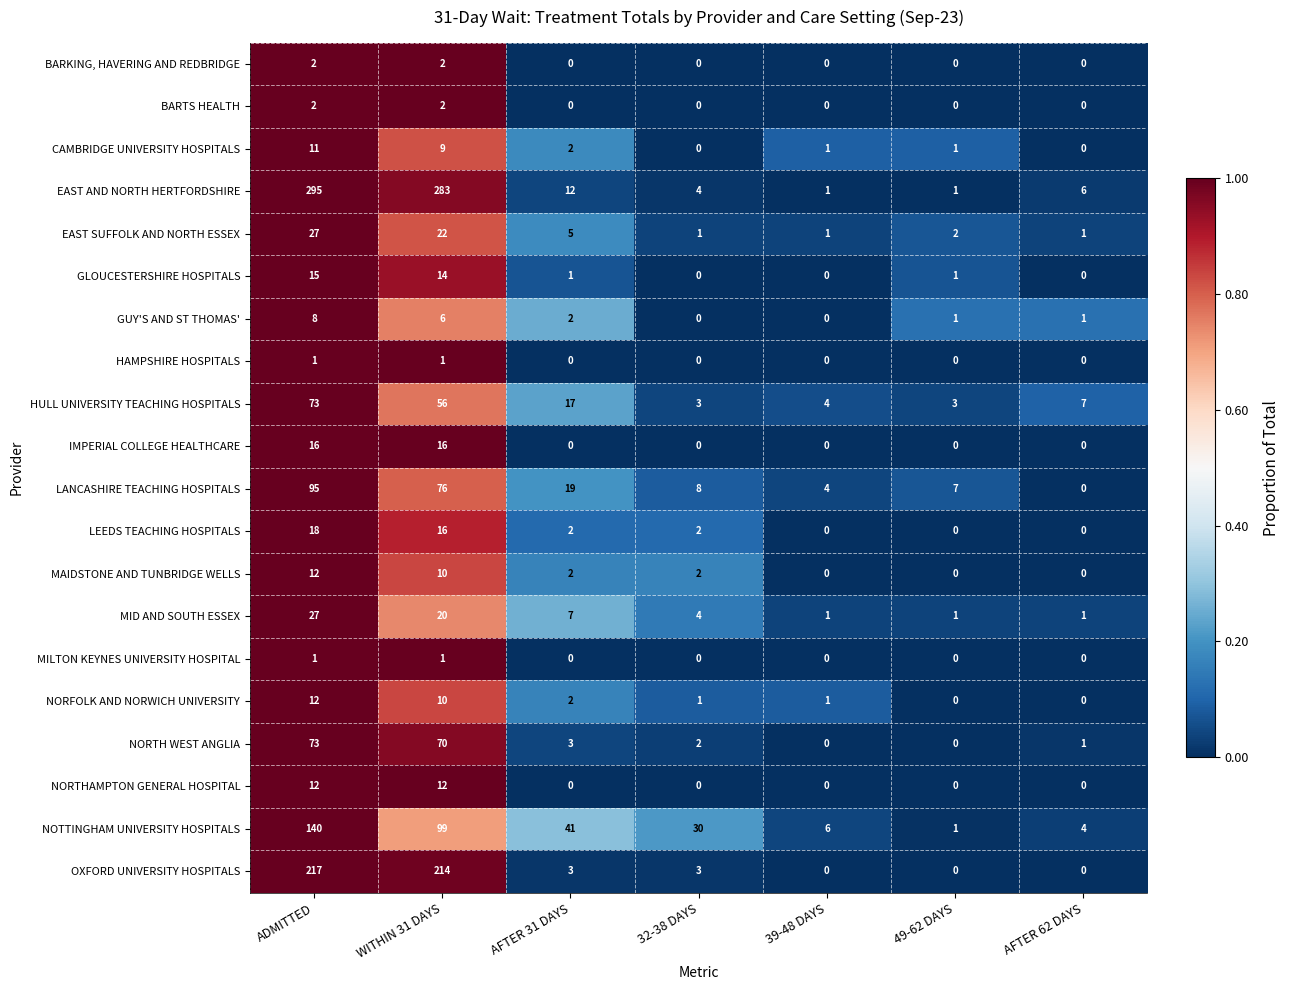

Is it true that LEEDS TEACHING HOSPITALS equals 3 at 32-38 DAYS?

False